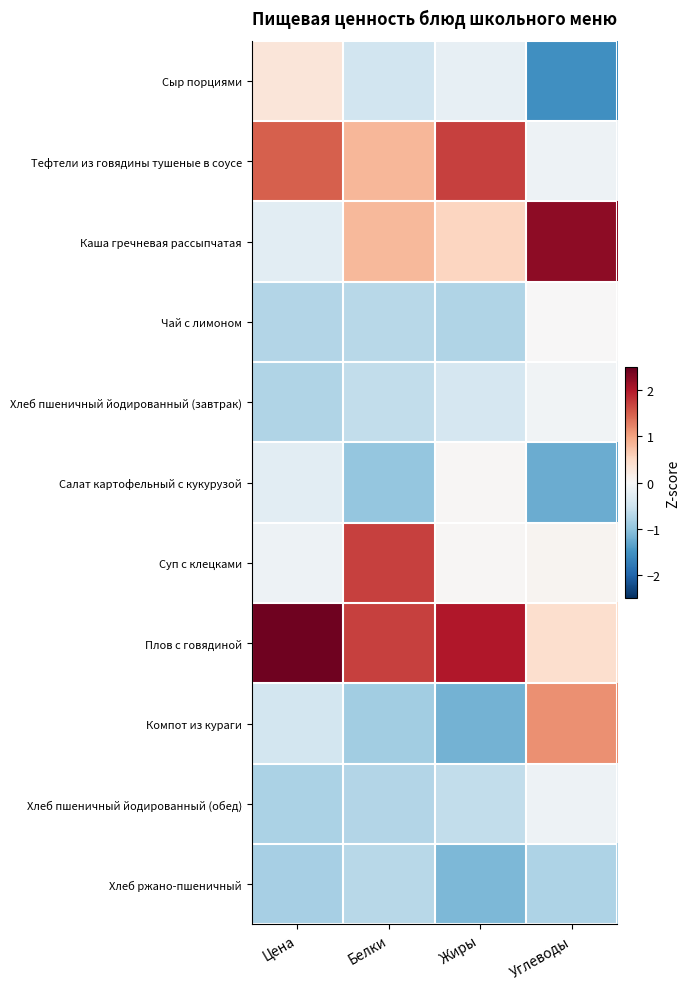

List the series in order of their peak value, lowest first.

Хлеб ржано-пшеничный, Хлеб пшеничный йодированный (обед), Хлеб пшеничный йодированный (завтрак), Чай с лимоном, Салат картофельный с кукурузой, Сыр порциями, Компот из кураги, Тефтели из говядины тушеные в соусе, Суп с клецками, Каша гречневая рассыпчатая, Плов с говядиной